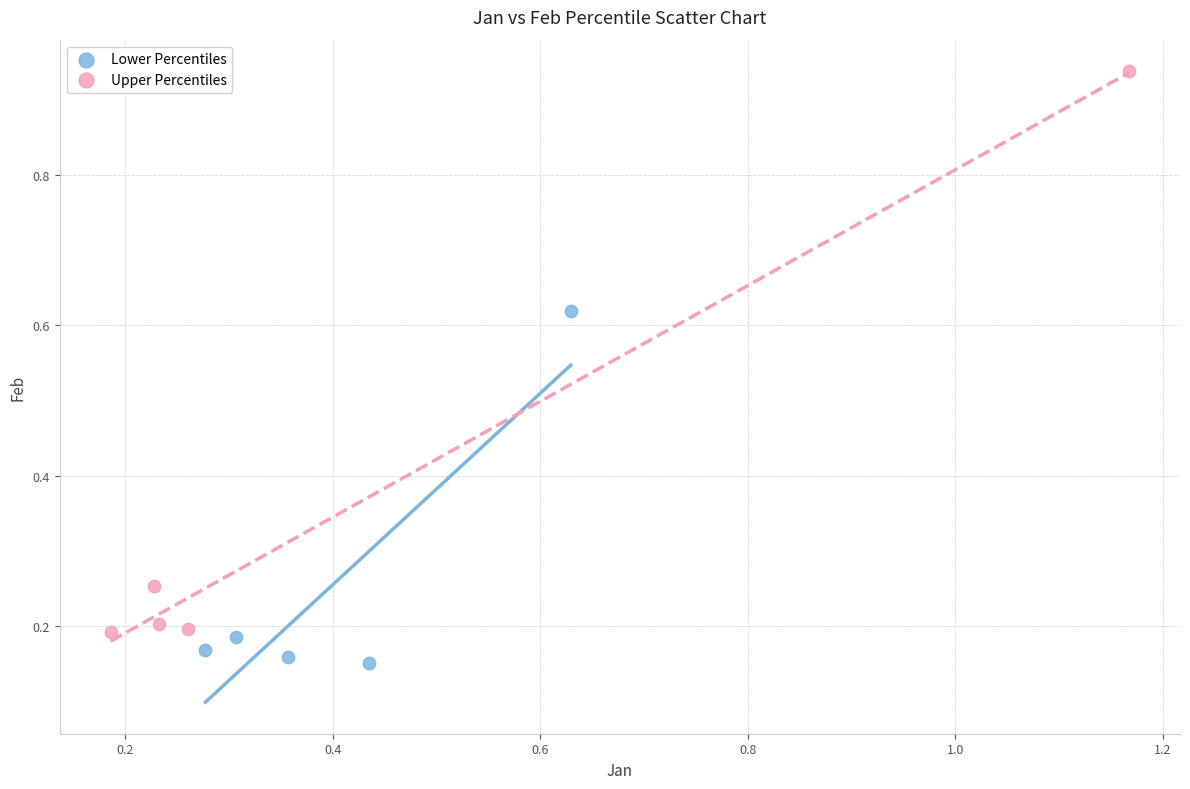

Which series reaches the maximum Y coordinate?

Upper Percentiles